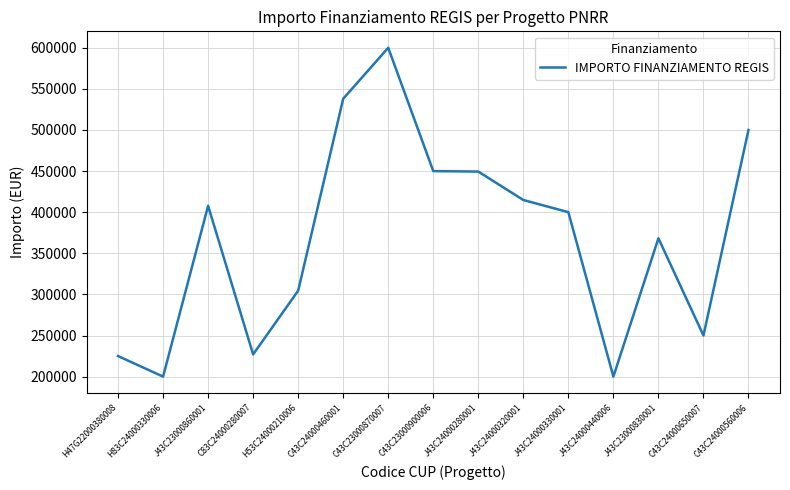

What is the smallest value displayed?

200000.0